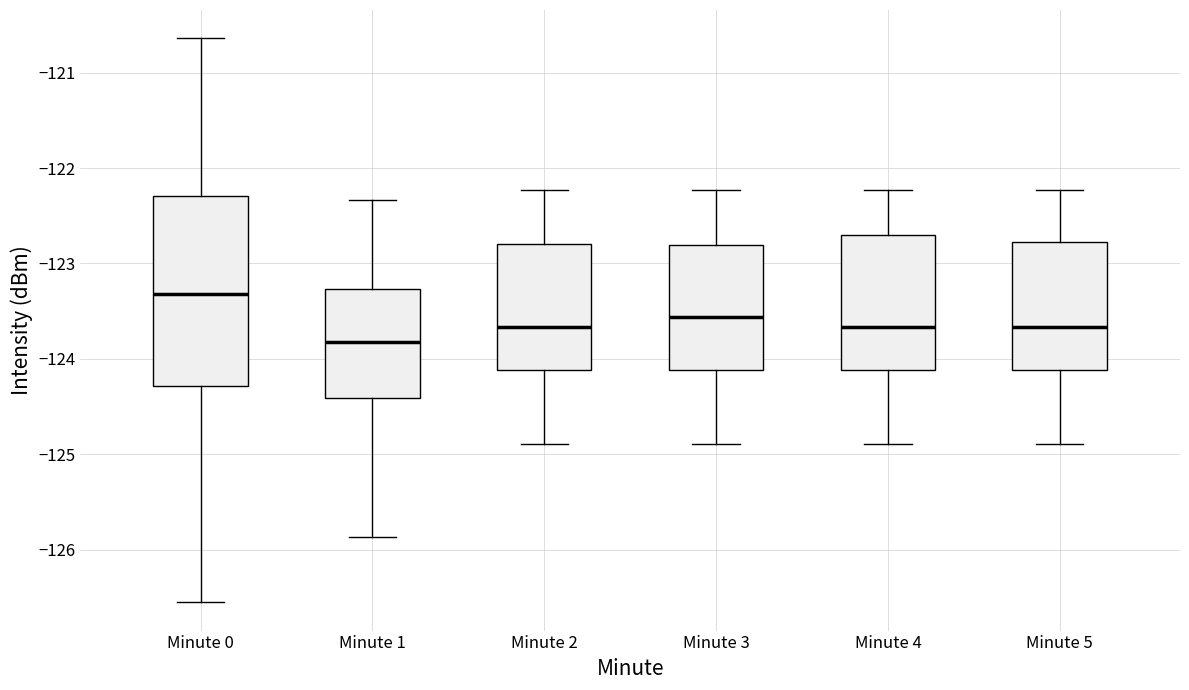

Reading left to right, transcribe this box plot: for each box, give where its median line is, the range the box spans, and where its two whiskers end, as read against the y-axis. The values are not printed on the chart, so give them approximately, as read against the axis.

Minute 0: median -123.3, box -124.3 to -122.3, whiskers -126.6 to -120.6
Minute 1: median -123.8, box -124.4 to -123.3, whiskers -125.9 to -122.3
Minute 2: median -123.7, box -124.1 to -122.8, whiskers -124.9 to -122.2
Minute 3: median -123.6, box -124.1 to -122.8, whiskers -124.9 to -122.2
Minute 4: median -123.7, box -124.1 to -122.7, whiskers -124.9 to -122.2
Minute 5: median -123.7, box -124.1 to -122.8, whiskers -124.9 to -122.2